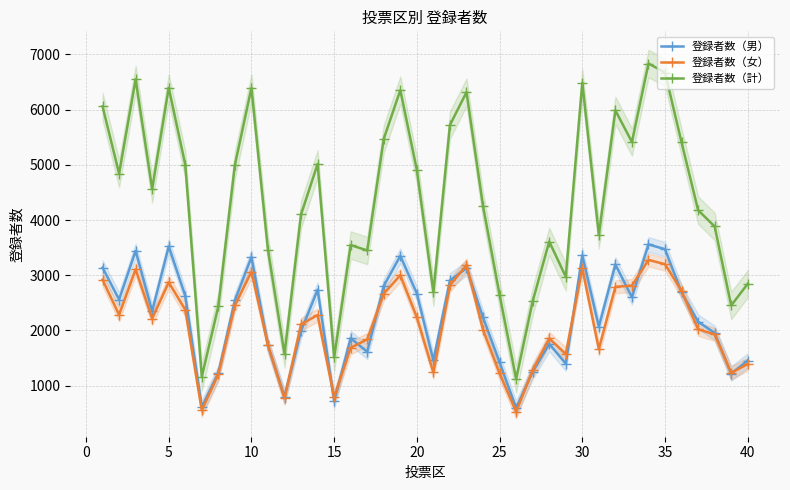

How many data points in 登録者数（女） are above 2215?

19